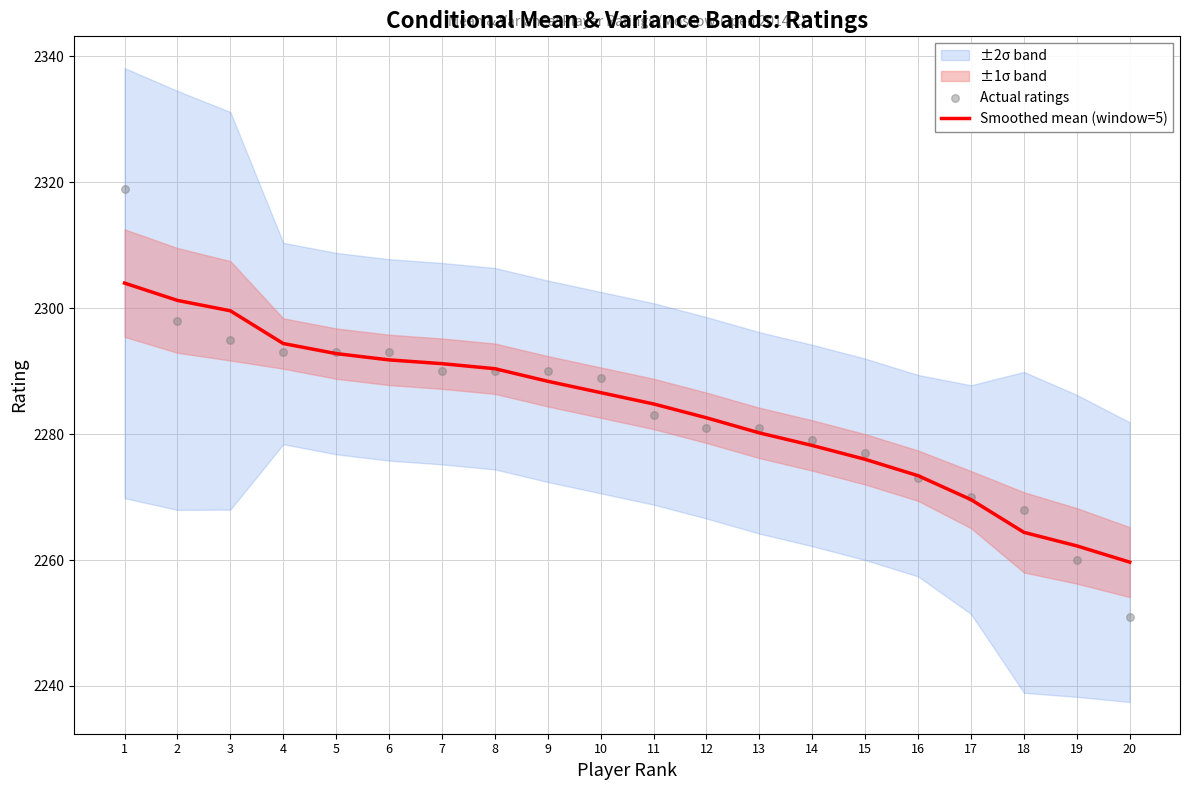

Which series has the widest spread of Y values?

Actual ratings